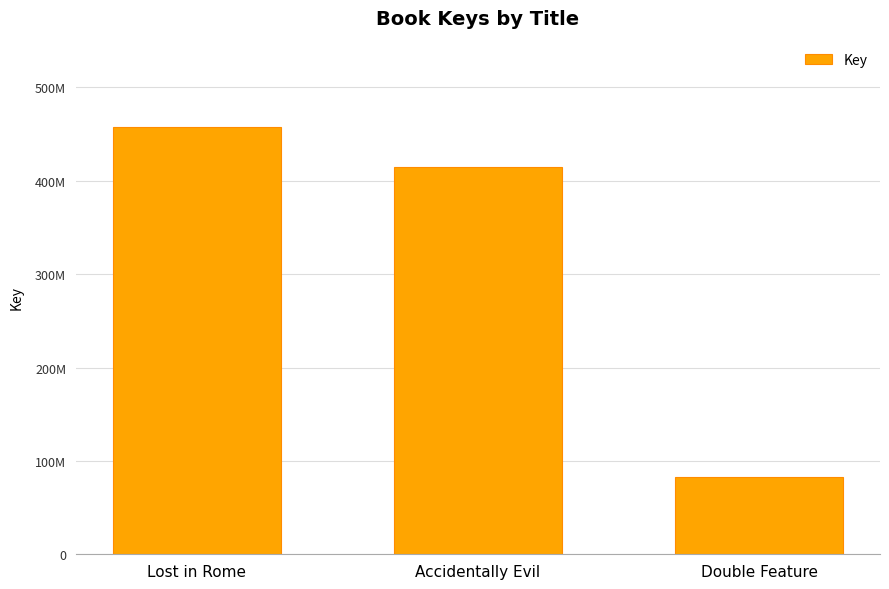

Does the chart contain stacked bars?

No